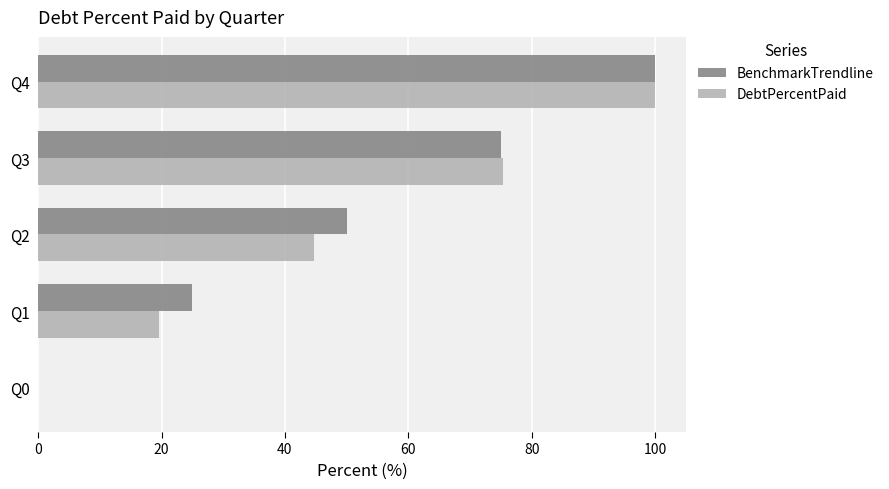

What is the maximum value for BenchmarkTrendline?

100.0